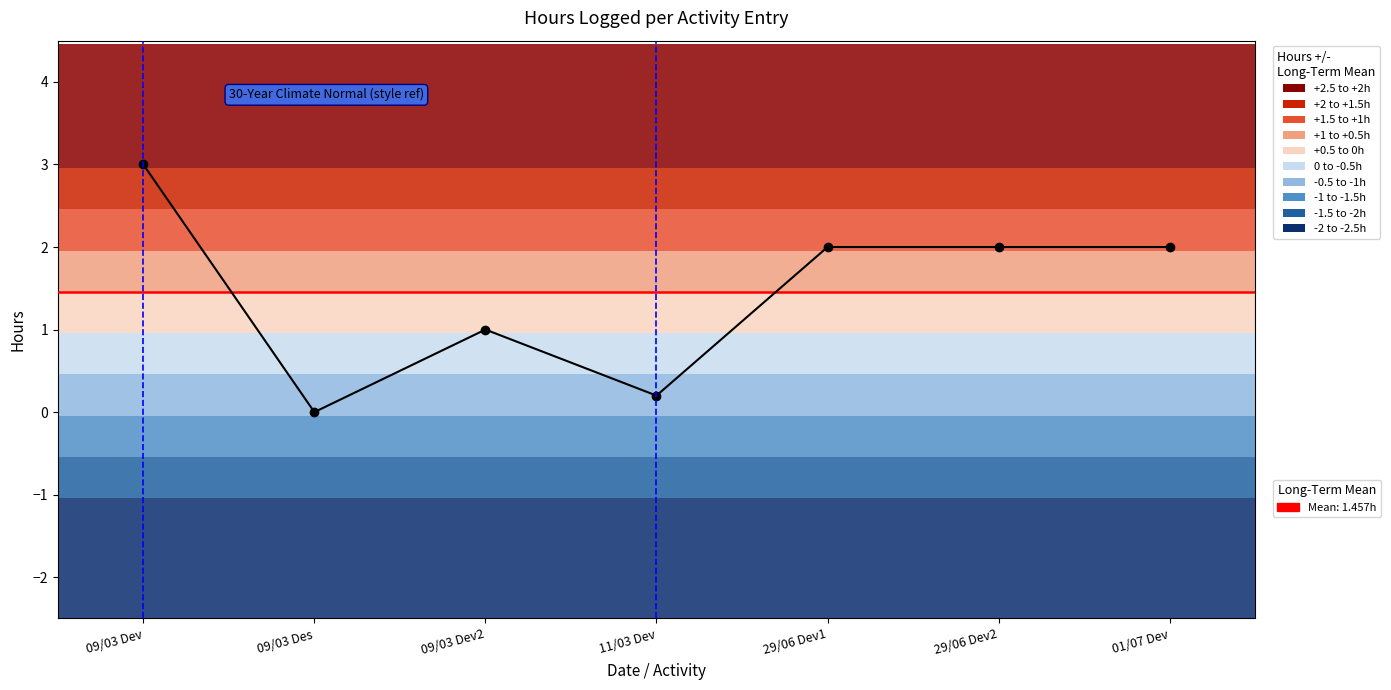

Does the chart have visible grid lines?

No